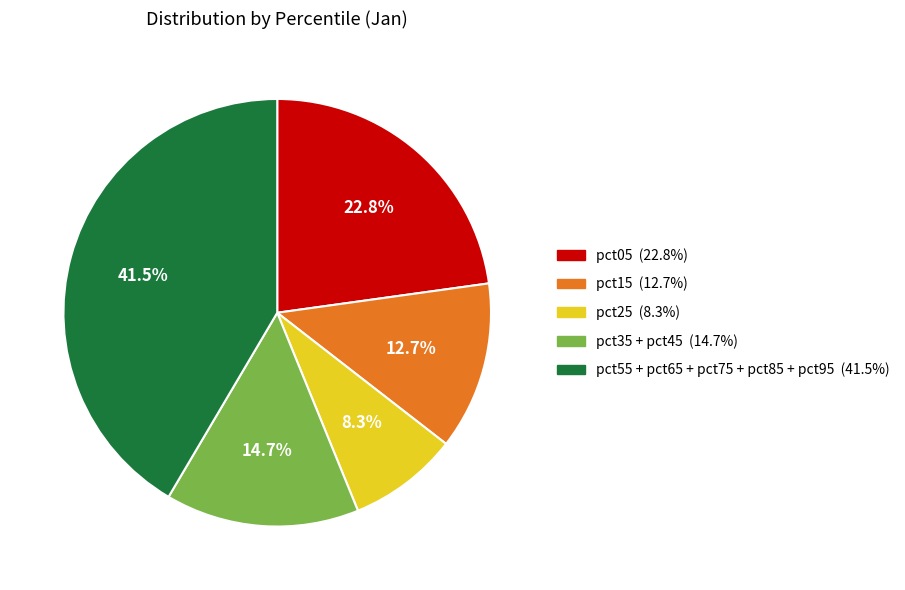

Is there any slice that represents more than half of the pie?

No